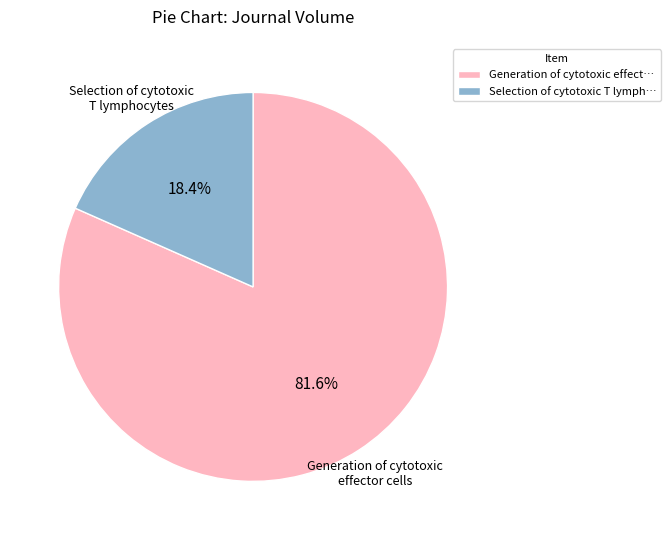

Rank the categories by value from lowest to highest.

Selection of cytotoxic T lymph…, Generation of cytotoxic effect…